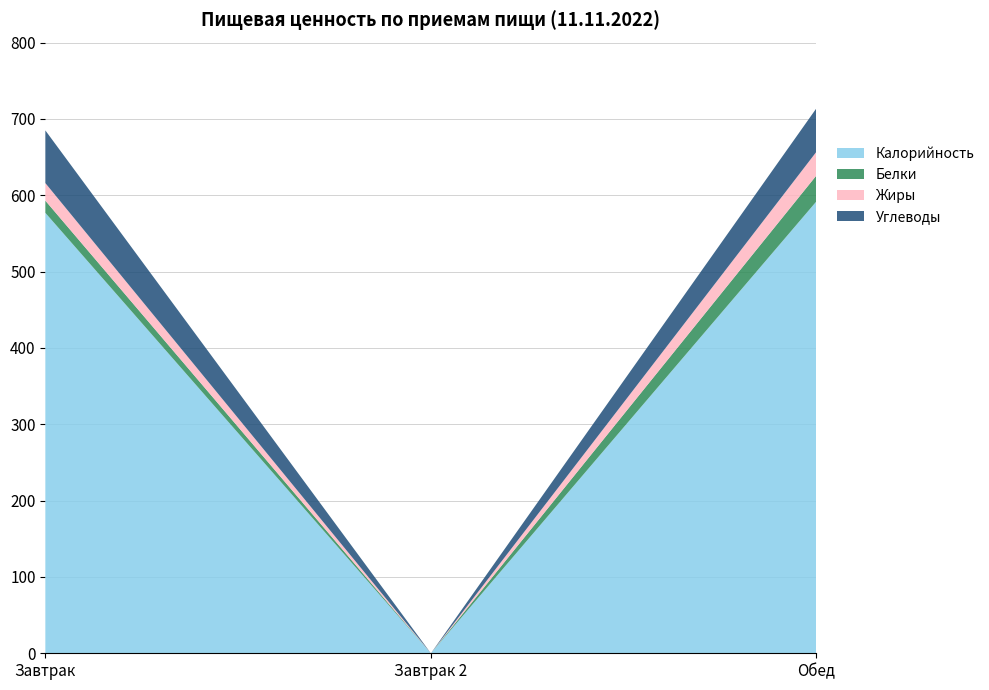

Reading left to right, what are all the values shown in this chart?

Калорийность: Завтрак=577	Завтрак 2=0	Обед=592
Белки: Завтрак=16	Завтрак 2=0	Обед=34
Жиры: Завтрак=23	Завтрак 2=0	Обед=31
Углеводы: Завтрак=69	Завтрак 2=0	Обед=57